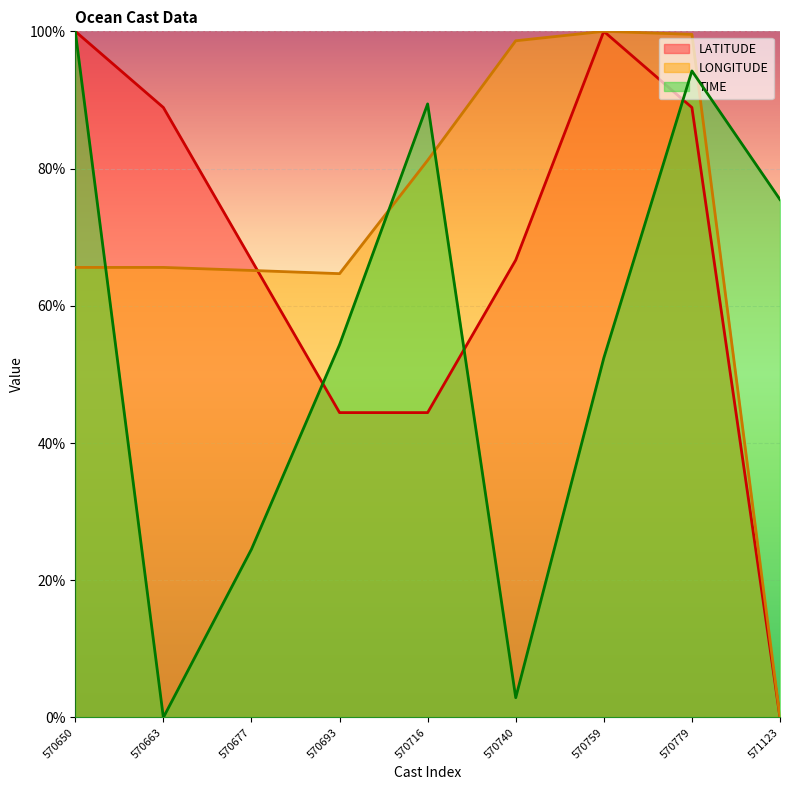

Where is the first local maximum for LONGITUDE line?

570759